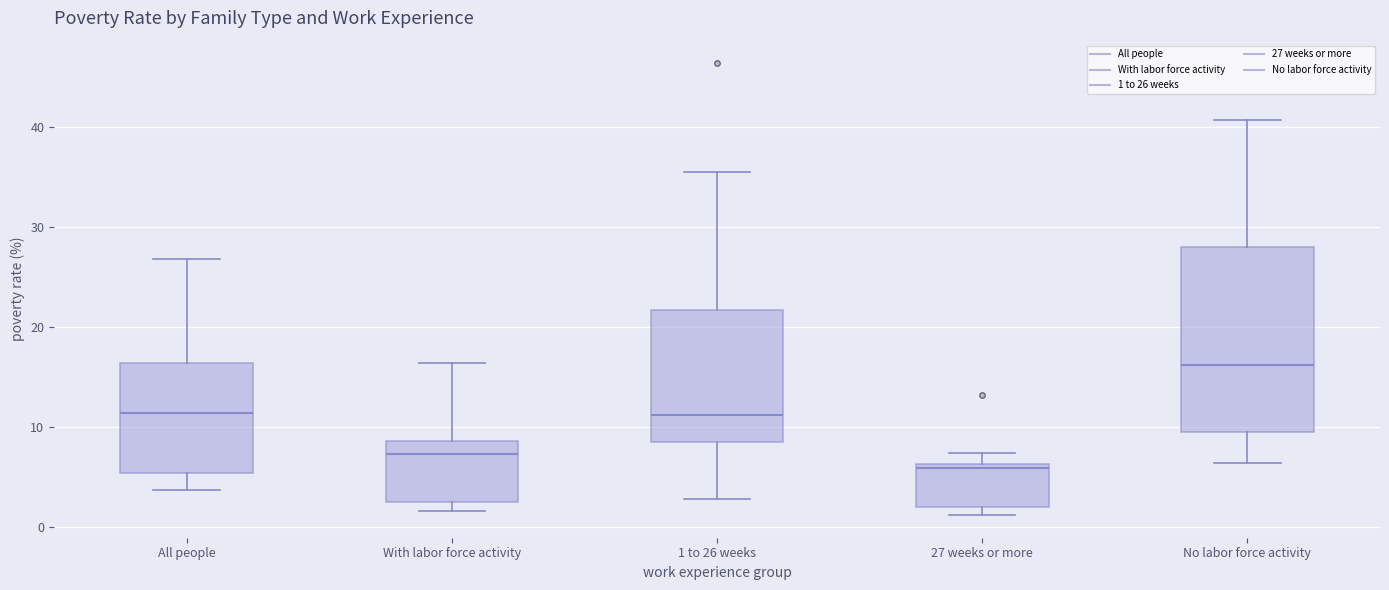

Where is the upper edge of the box for With labor force activity on the y-axis? The values are not printed on the chart, so give them approximately, as read against the axis.

9